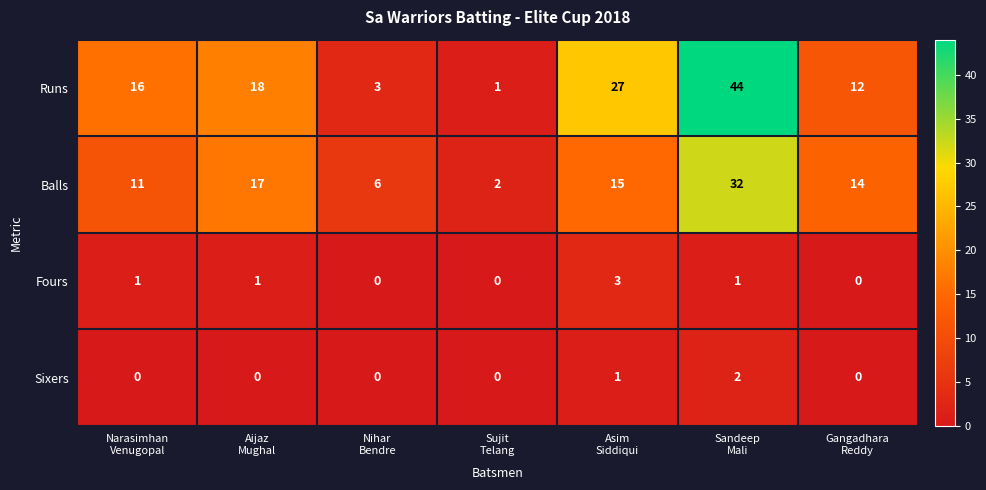

How many Fours values are between 0 and 1?

6